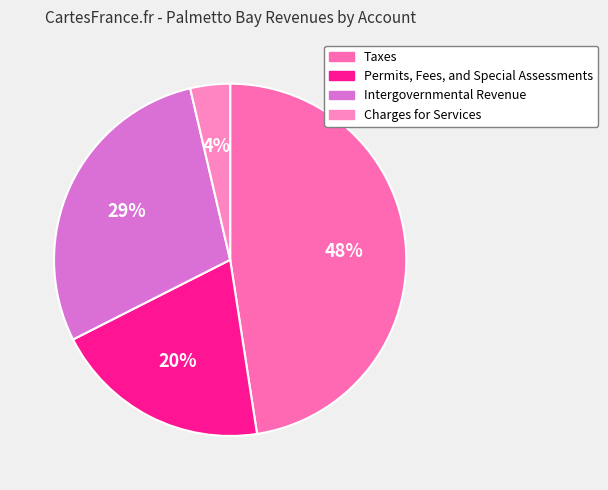

Which category has the biggest portion of the pie?

Taxes